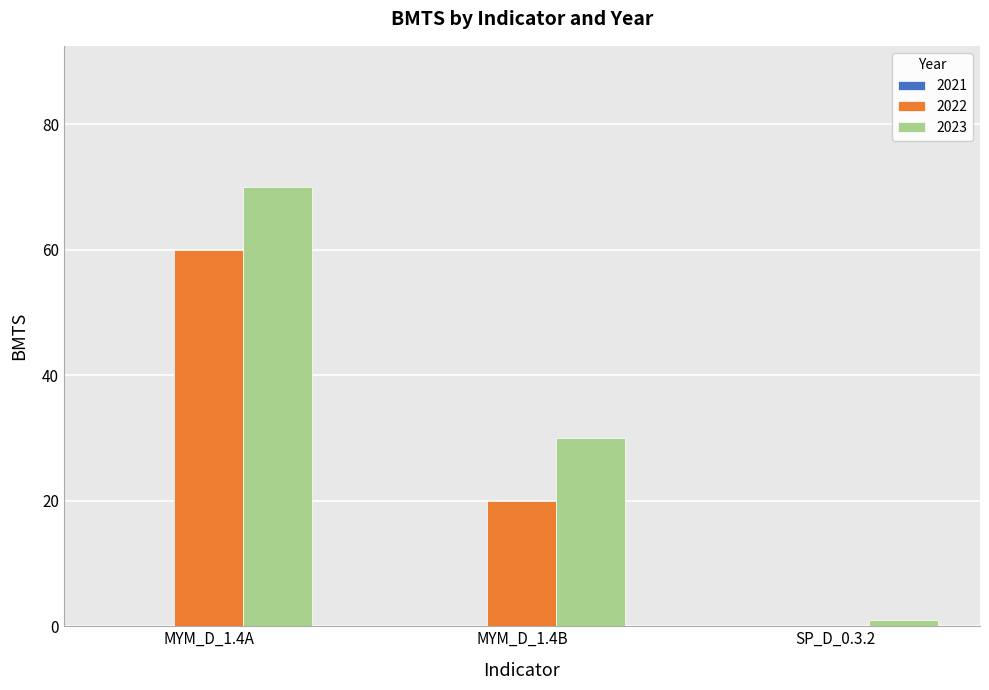

Which category has the highest value in the 2022 series?

MYM_D_1.4A